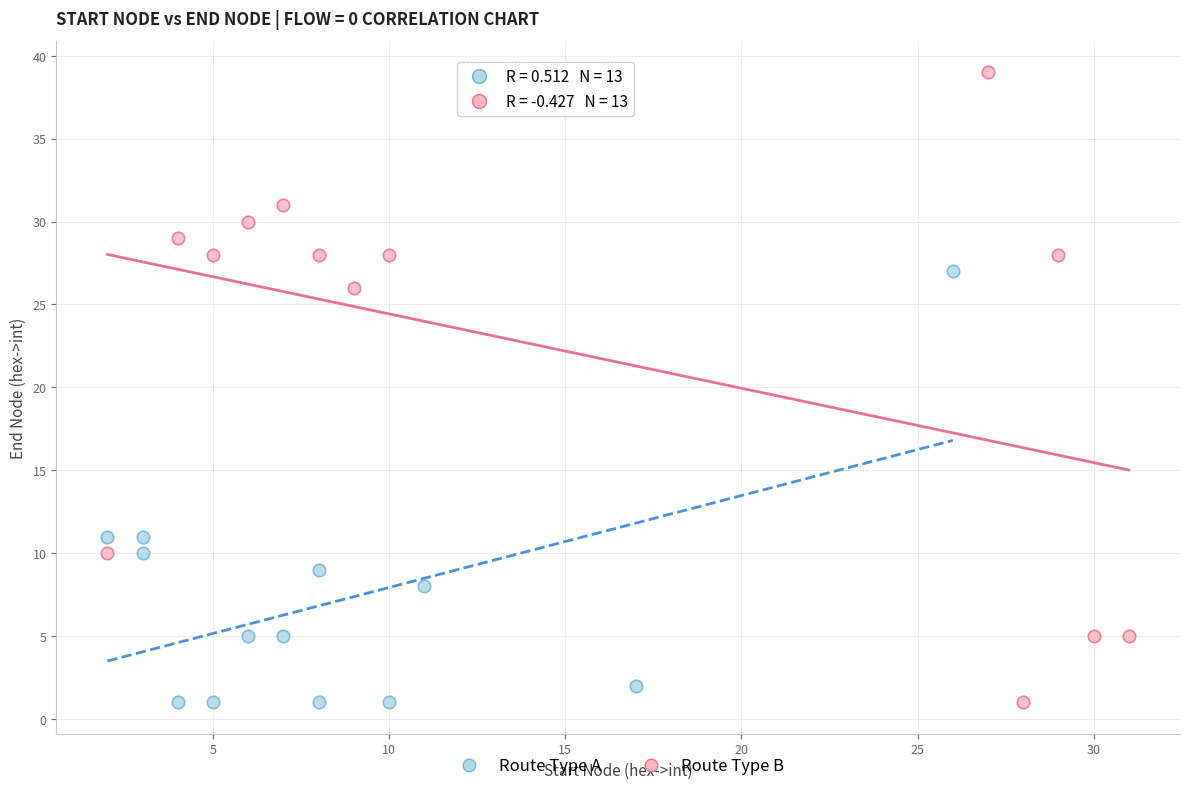

Which series has the widest spread of Y values?

Route Type B